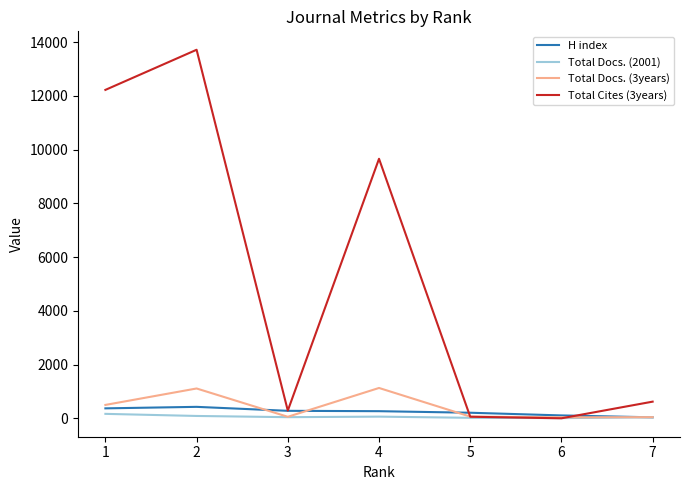

What is the average value of the H index series?

241